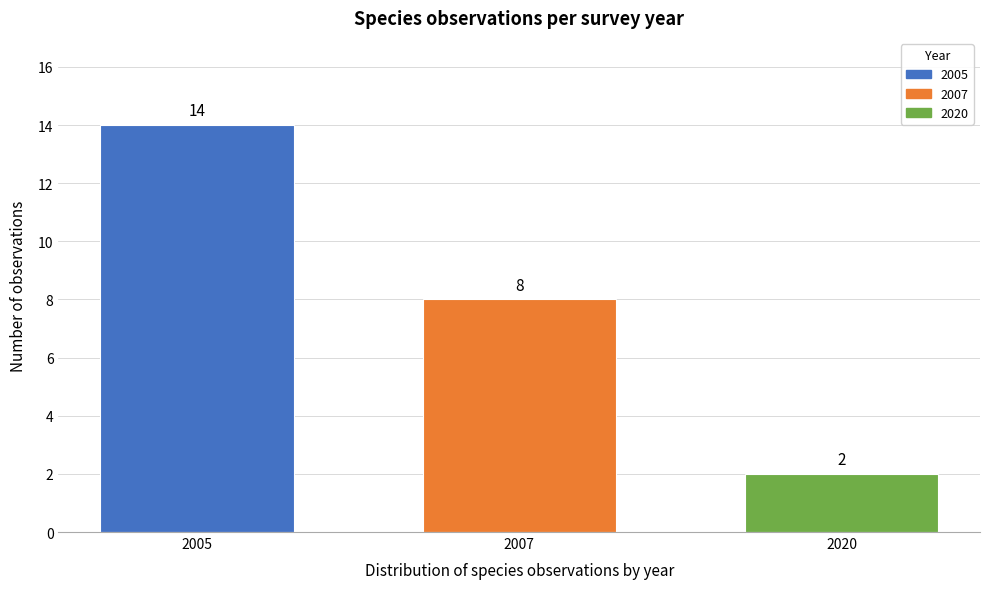

Reading left to right, transcribe all the data shown in this chart.

2005=14	2007=8	2020=2